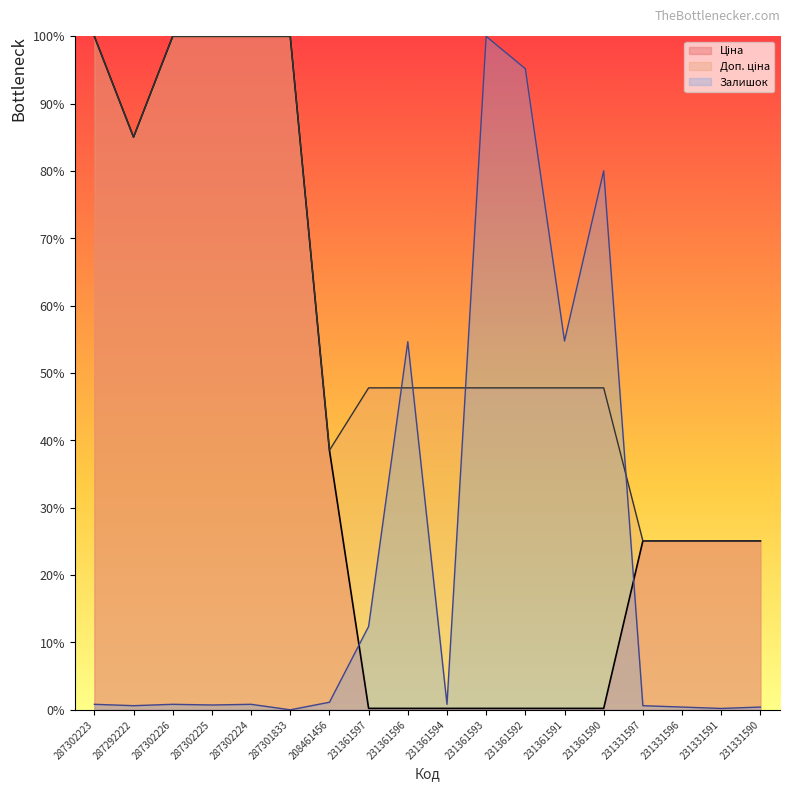

Does the chart display data point markers on the line(s)?

No